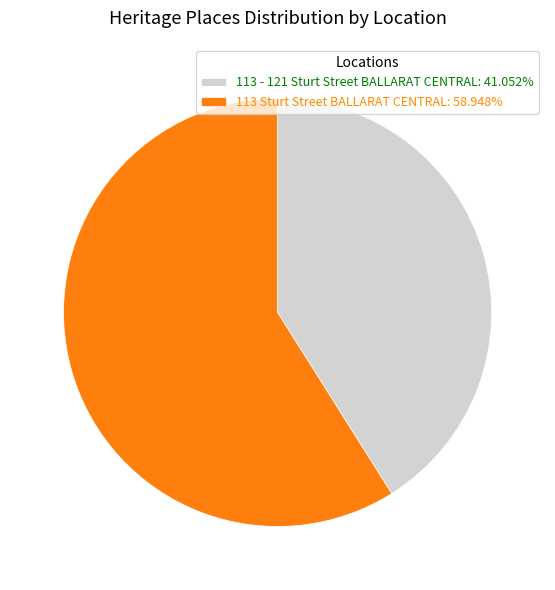

Is the sum of 113 - 121 Sturt Street BALLARAT CENTRAL: 41.052% and 113 Sturt Street BALLARAT CENTRAL: 58.948% greater than half?

Yes